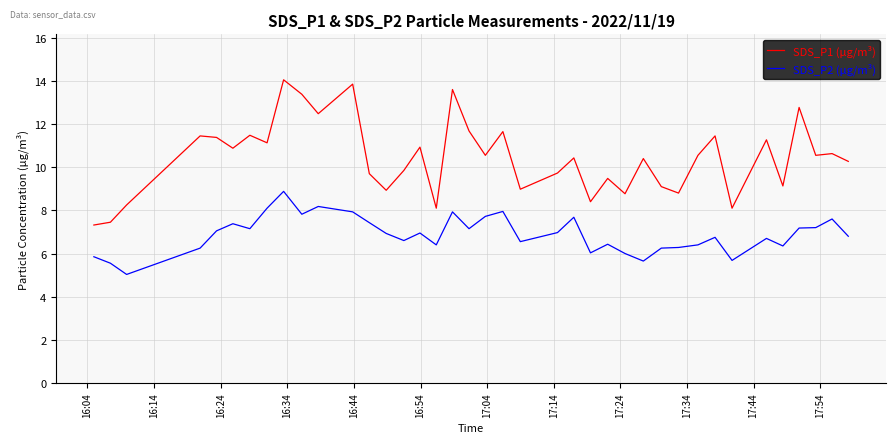

True or false: SDS_P1 (µg/m³) and SDS_P2 (µg/m³) intersect in this chart.

False